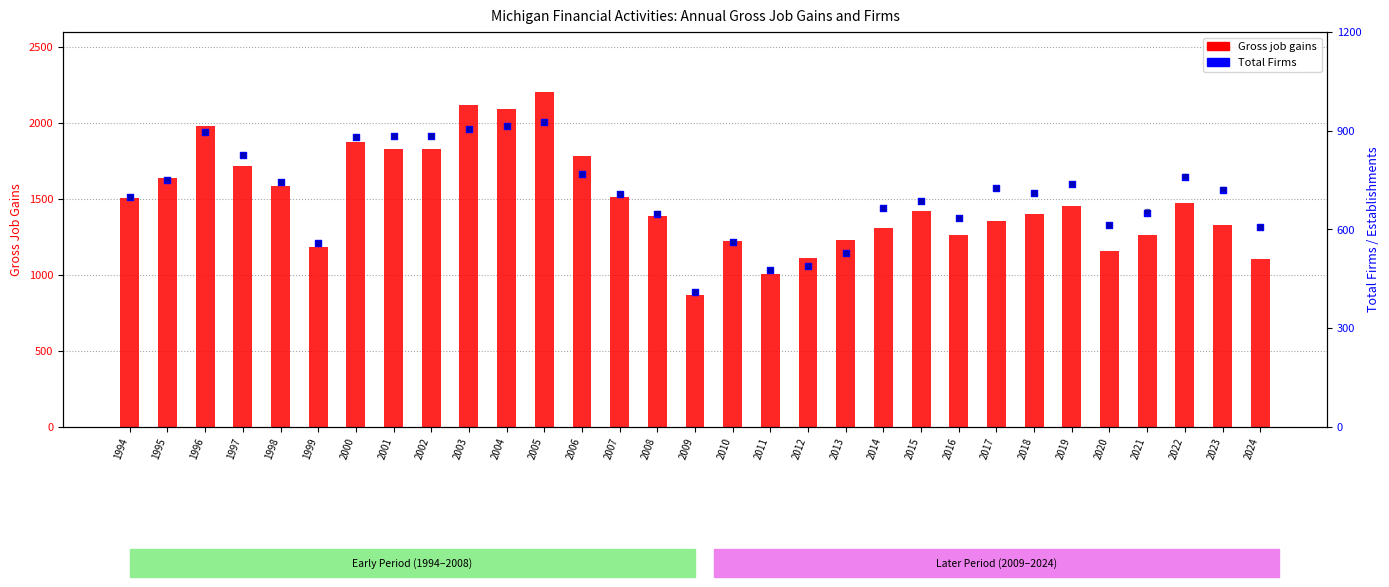

Which series has the largest Y range (max minus min)?

Gross job gains